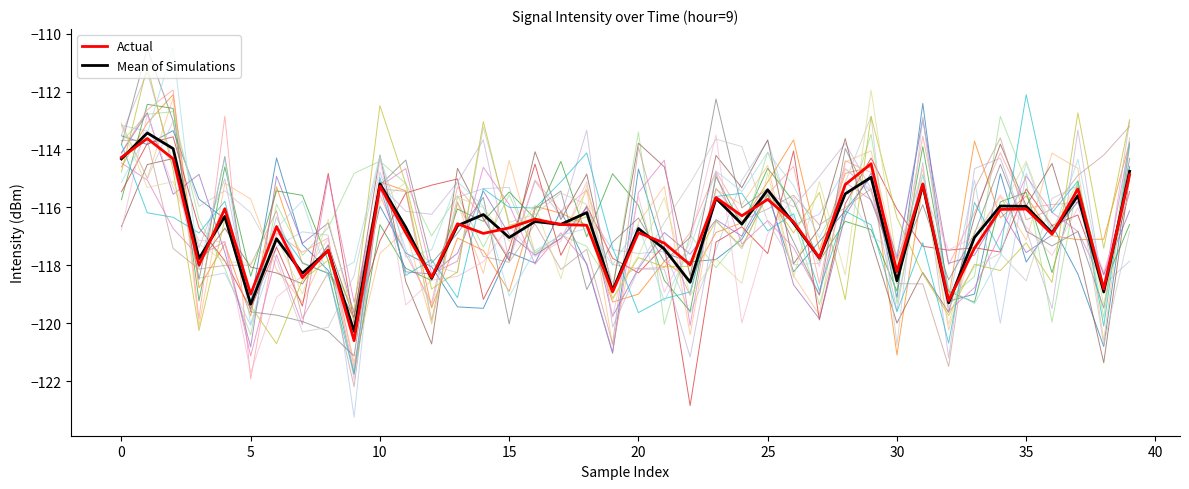

Is it true that the value at 24 is -208.9?

False